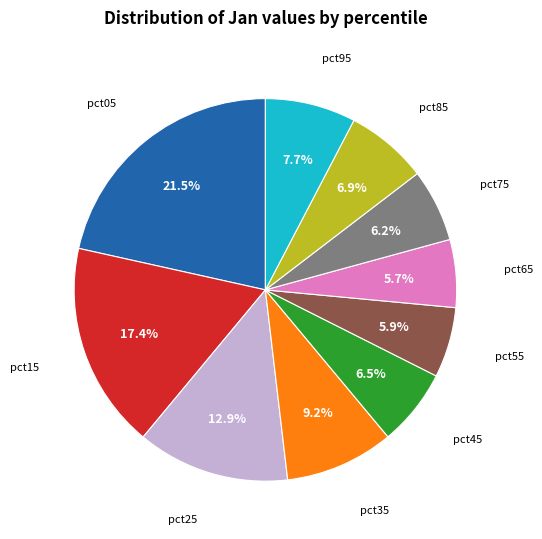

To the nearest percent, what is the average slice percentage?

10%